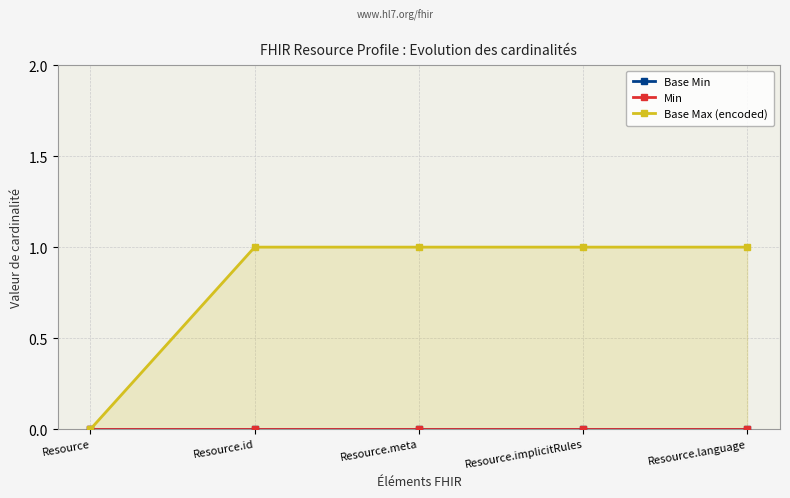

Reading right to left, transcribe all the data shown in this chart.

Base Min: Resource.language=0	Resource.implicitRules=0	Resource.meta=0	Resource.id=0	Resource=0
Min: Resource.language=0	Resource.implicitRules=0	Resource.meta=0	Resource.id=0	Resource=0
Base Max (encoded): Resource.language=1	Resource.implicitRules=1	Resource.meta=1	Resource.id=1	Resource=0